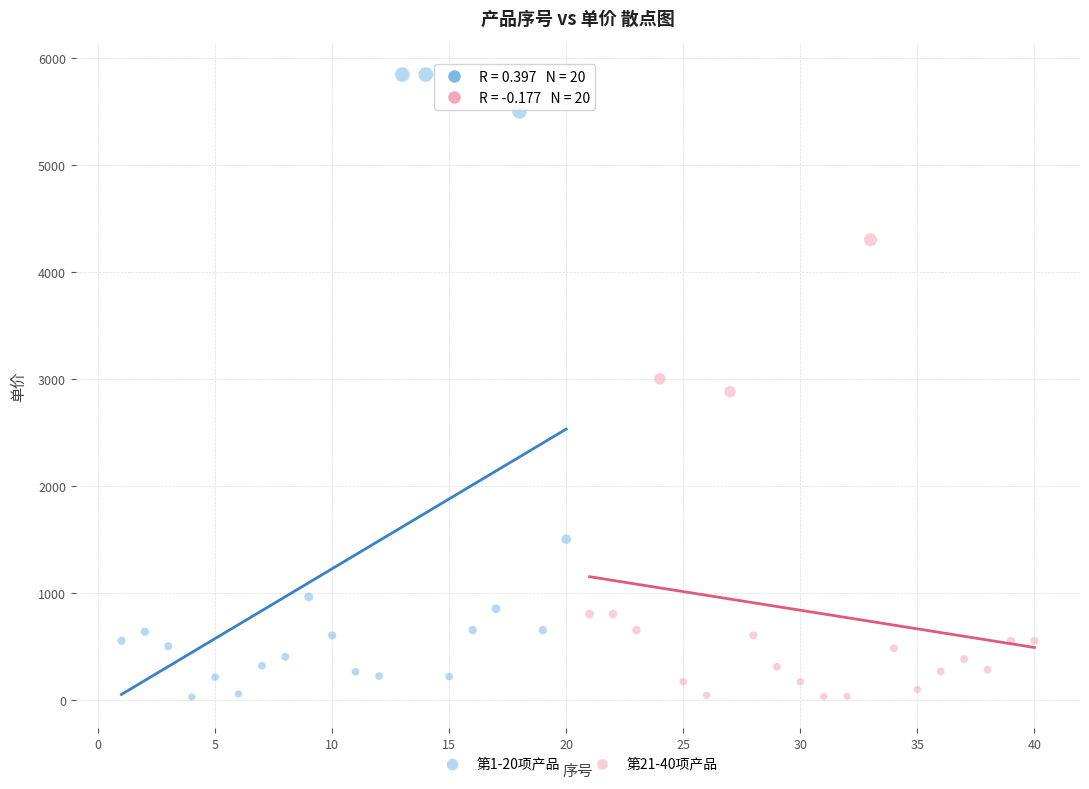

Which series contains the highest Y value?

第1-20项产品